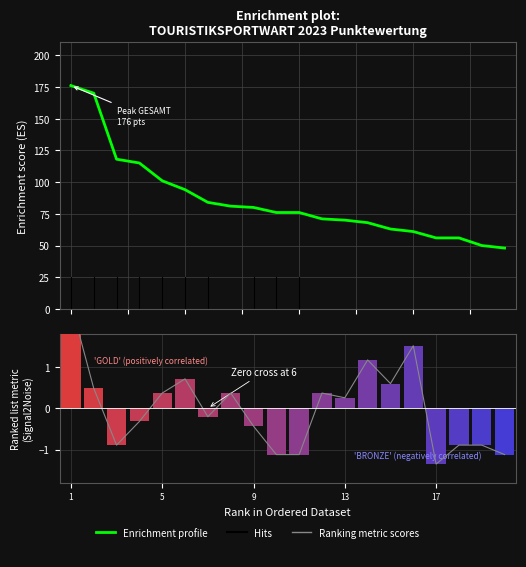

How many values in Ranking metric scores are above zero?

10